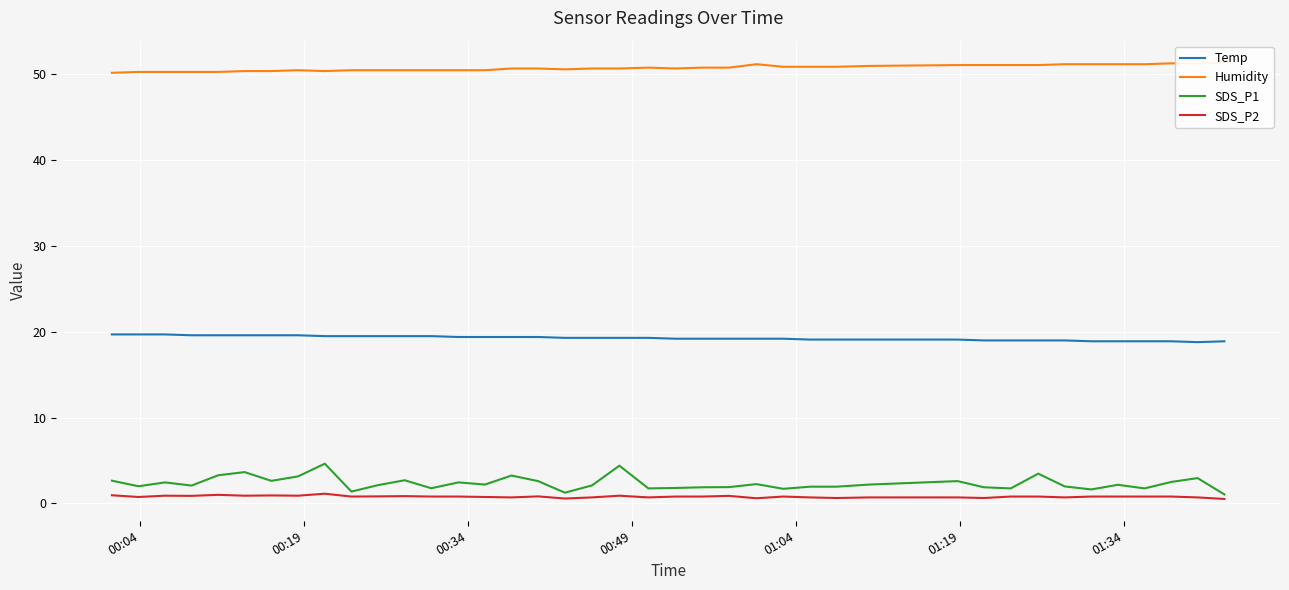

What is the highest value of the SDS_P1 series?

4.6